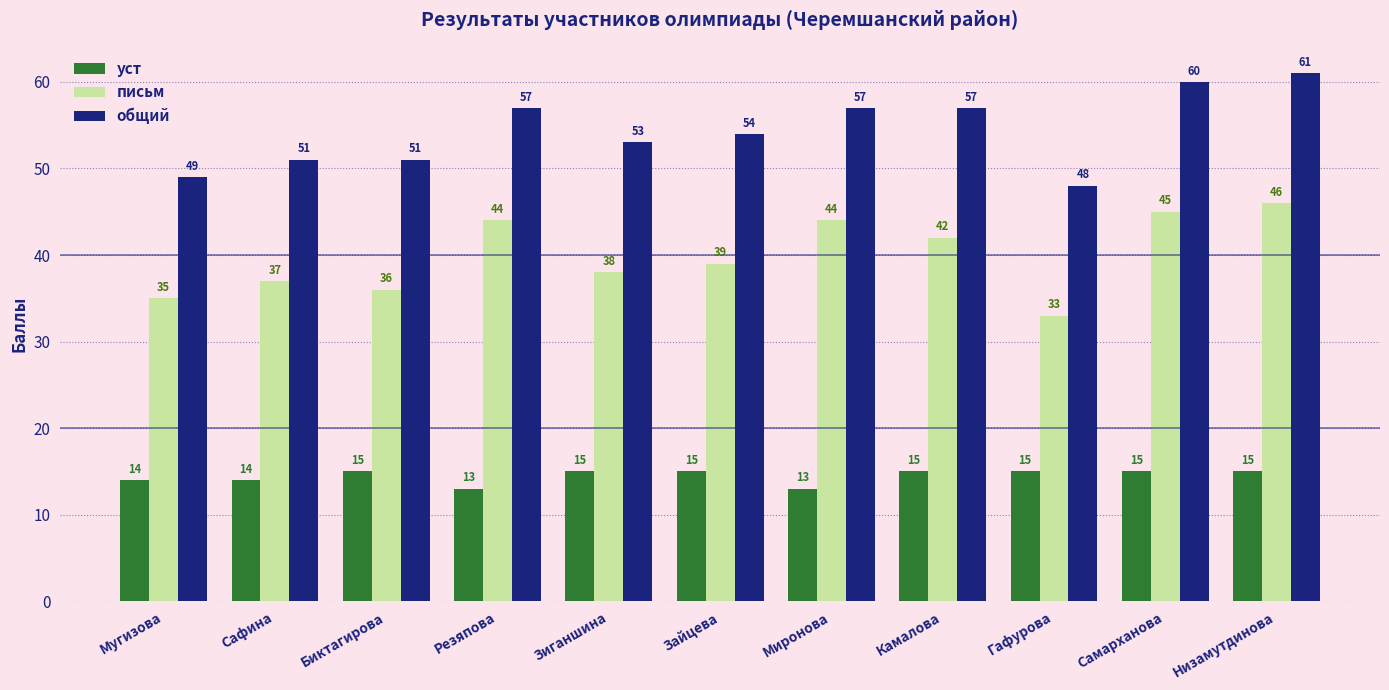

Count the number of categories in the chart.

11